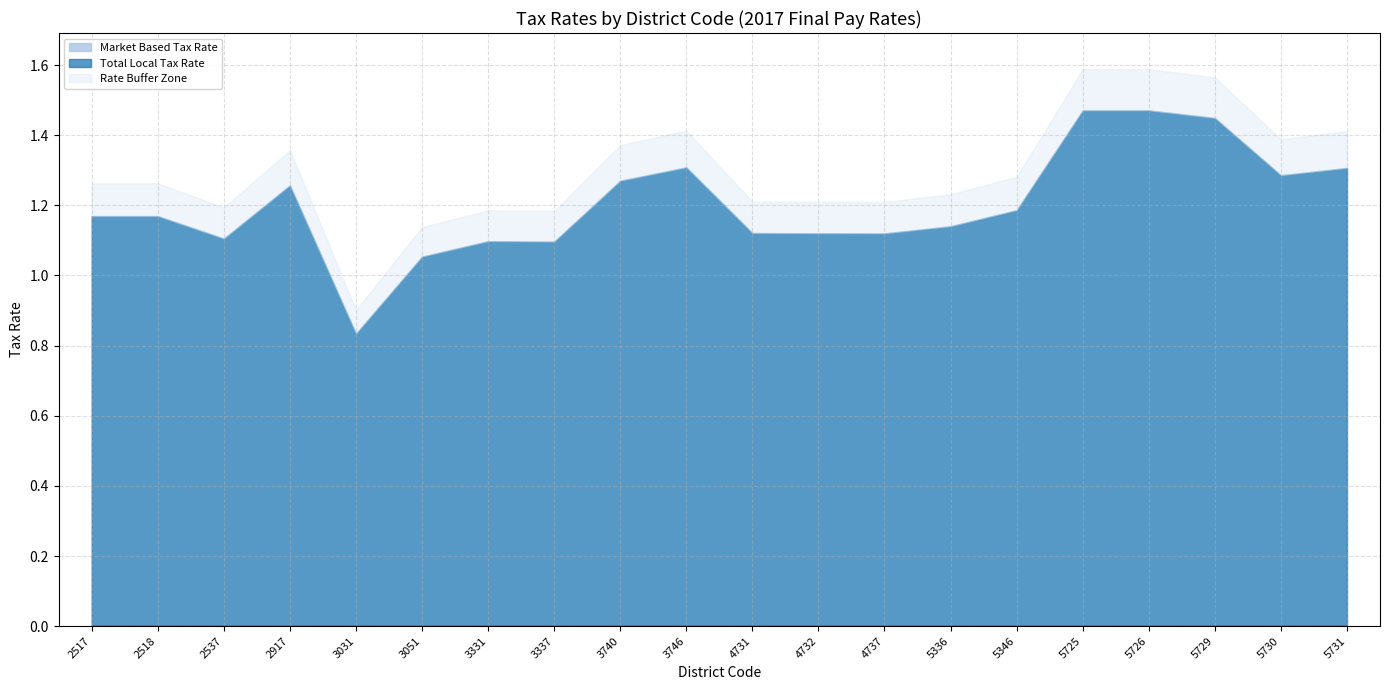

Which label corresponds to the smallest value in the chart?

3051